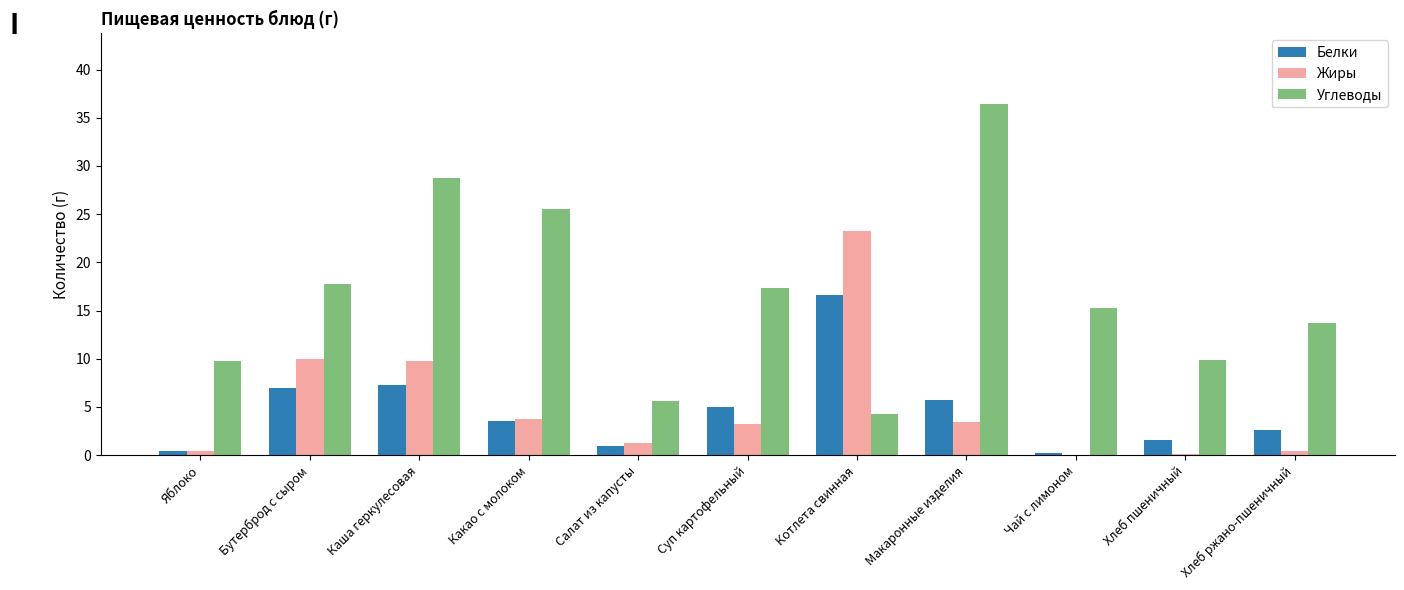

What are all the series names shown in the legend?

Белки, Жиры, Углеводы